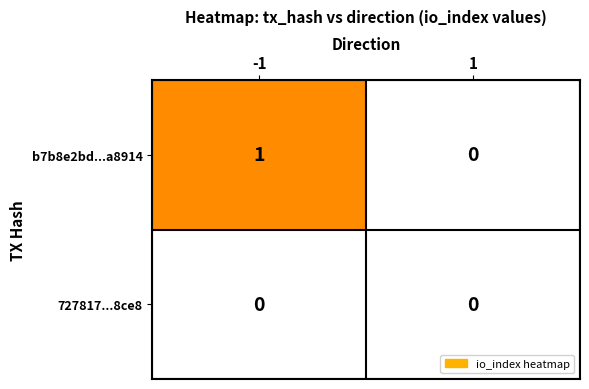

Reading left to right, list all the values displayed in this chart.

b7b8e2bd...a8914: -1=1	1=0
727817...8ce8: -1=0	1=0